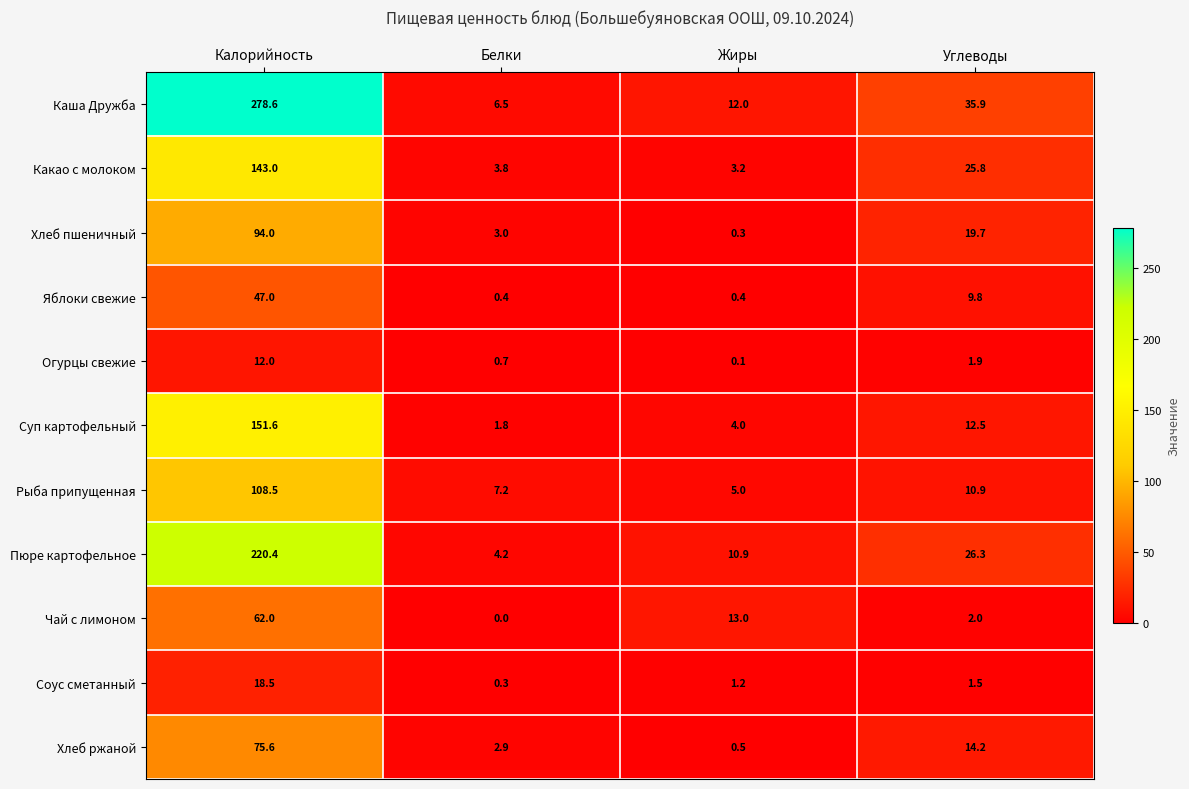

What is the sum of the Рыба припущенная values at Углеводы and Жиры?

15.9